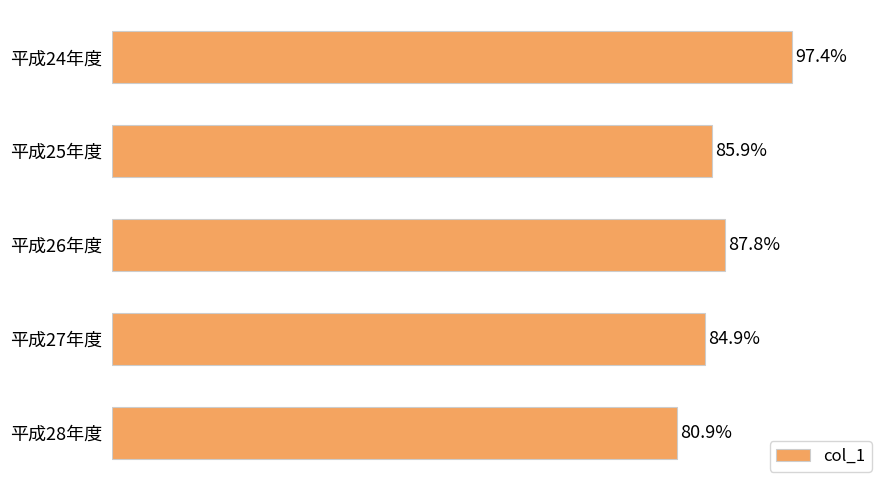

Rank the categories by value from highest to lowest.

平成24年度, 平成26年度, 平成25年度, 平成27年度, 平成28年度